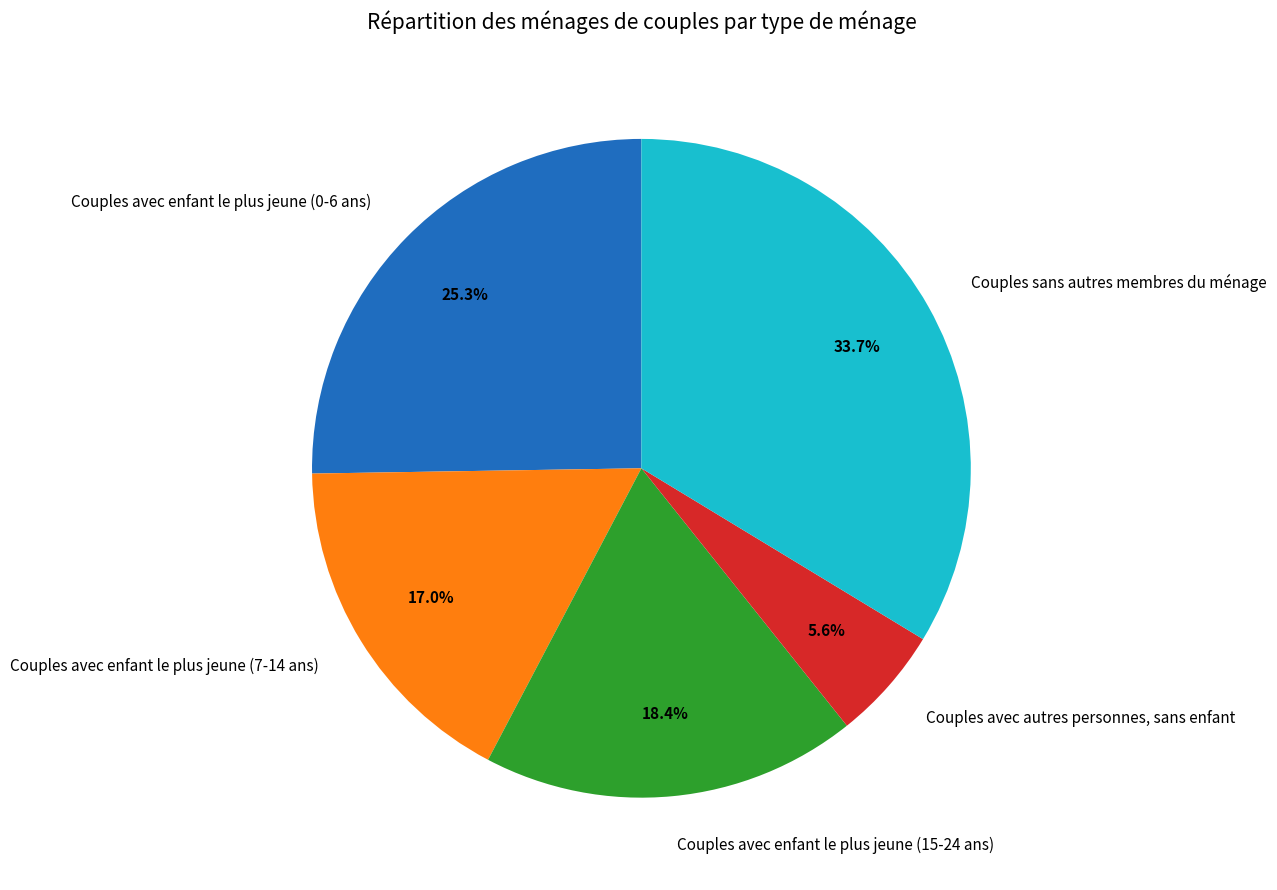

What percentage is NOT represented by Couples avec enfant le plus jeune (7-14 ans)?

83.0%